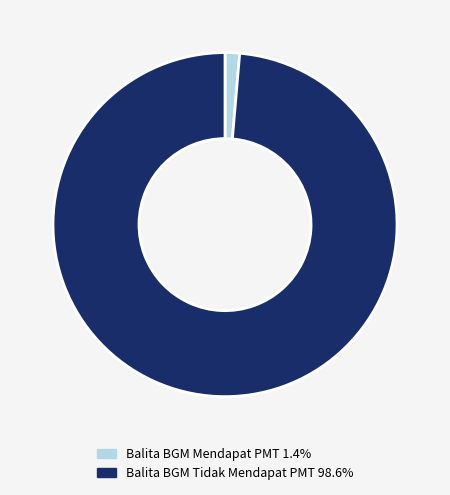

Does Balita BGM Tidak Mendapat PMT 98.6% account for over 50% of the chart?

Yes